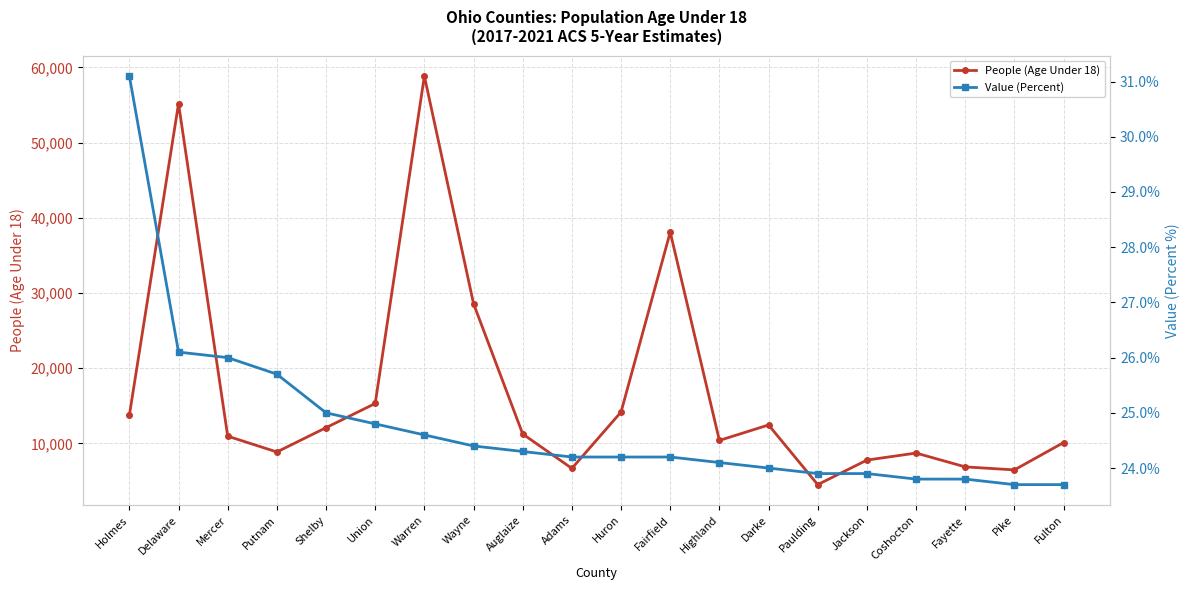

List the labels in order of Value (Percent) value, largest first.

Holmes, Delaware, Mercer, Putnam, Shelby, Union, Warren, Wayne, Auglaize, Adams, Huron, Fairfield, Highland, Darke, Paulding, Jackson, Coshocton, Fayette, Pike, Fulton